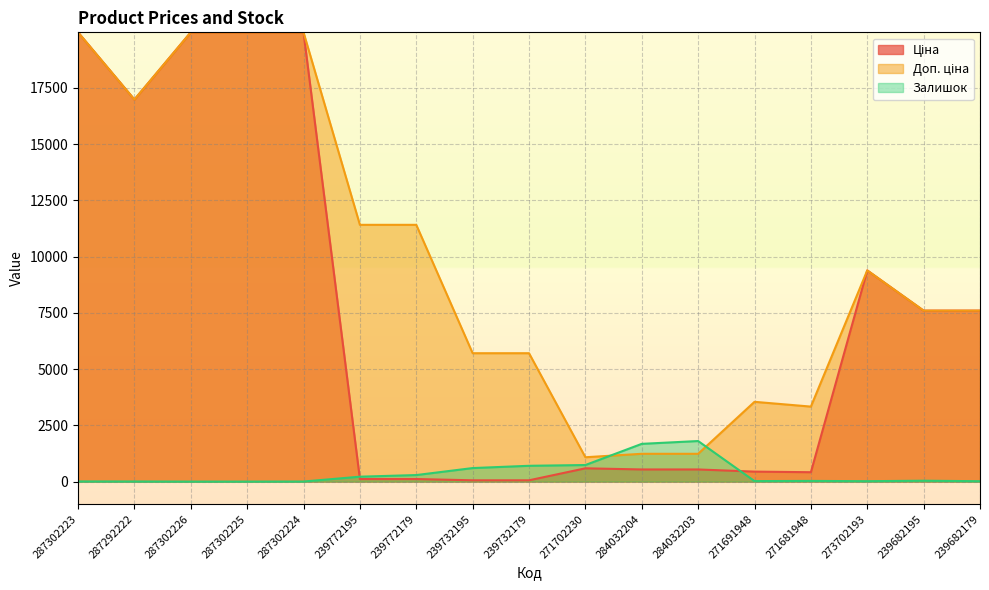

At which label does Залишок first exceed 30?

239772195